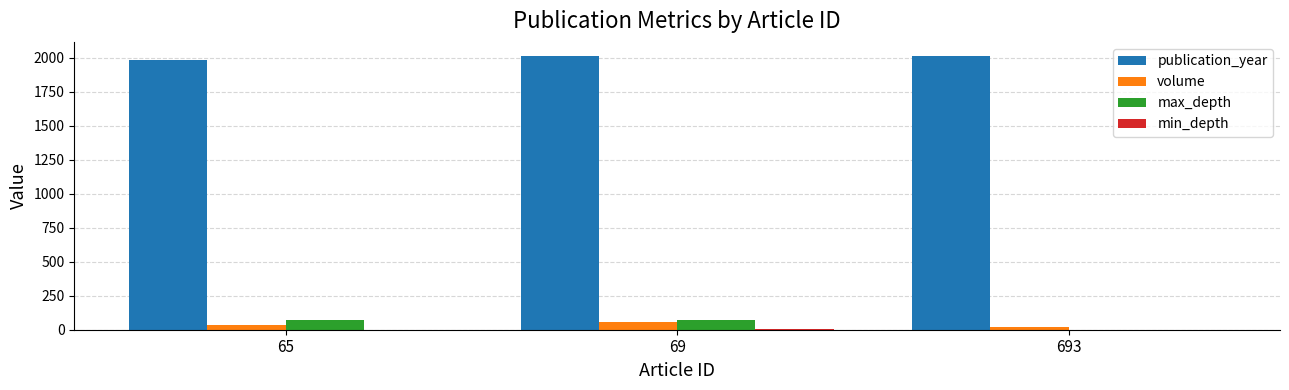

How many categories are shown in the chart?

3